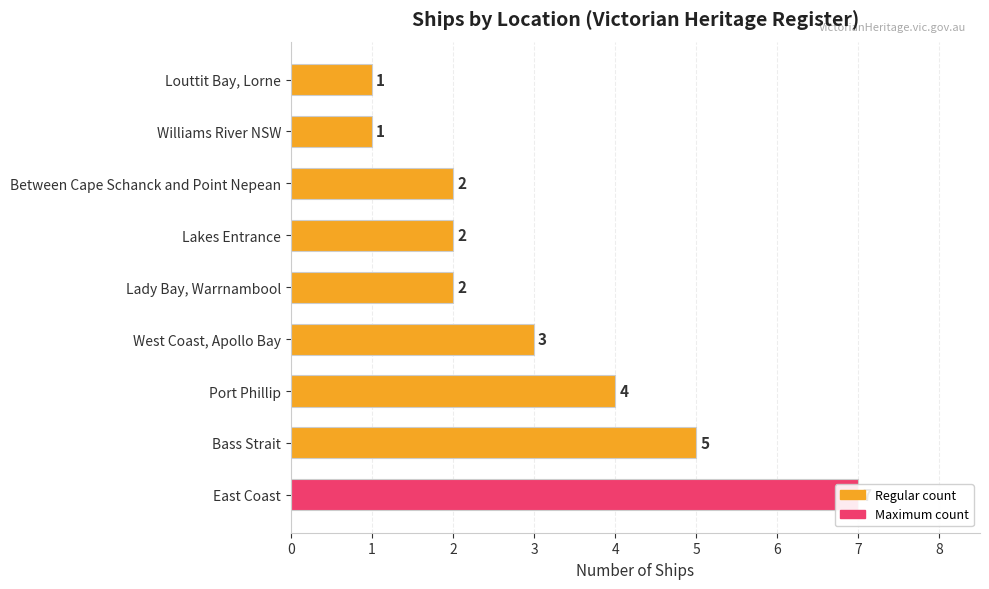

What is the smallest value displayed?

1